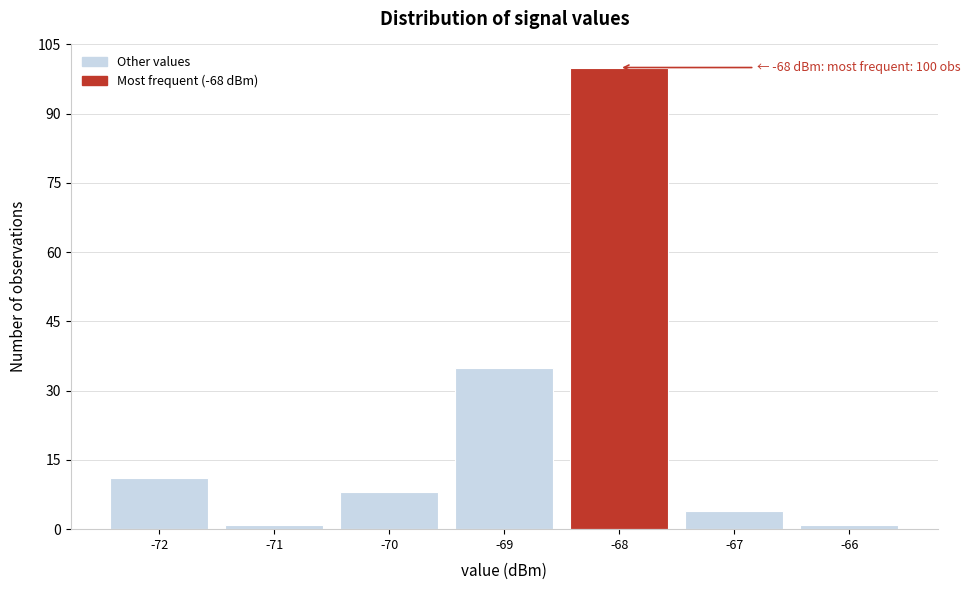

Which range on the x-axis has the tallest bar?

-68.5 to -67.5